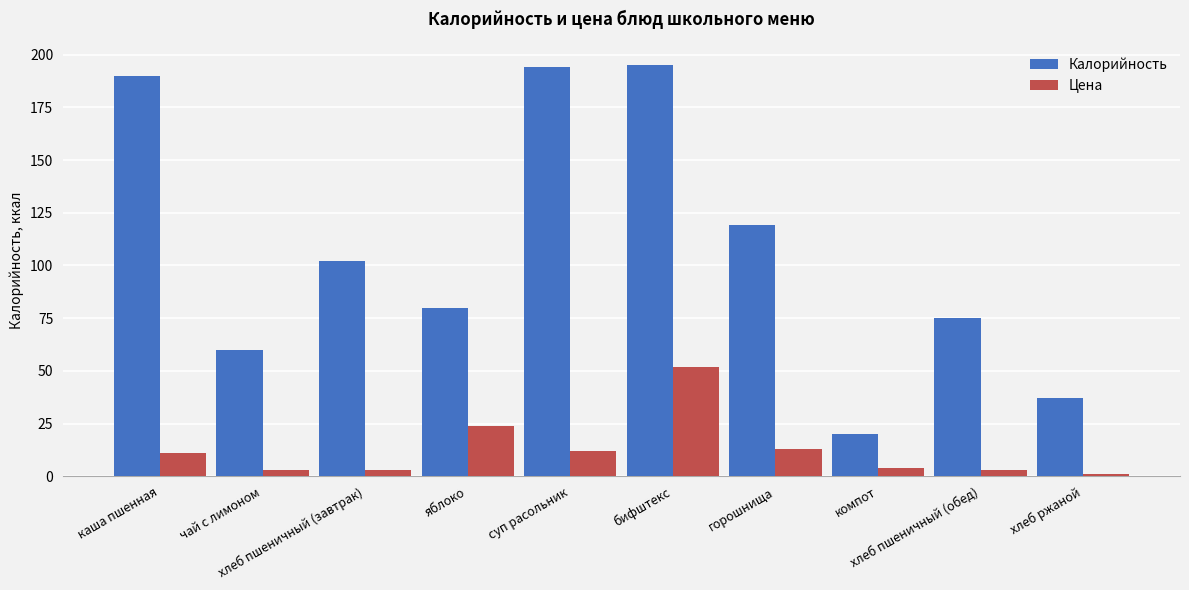

List the series in order of their peak value, highest first.

Калорийность, Цена